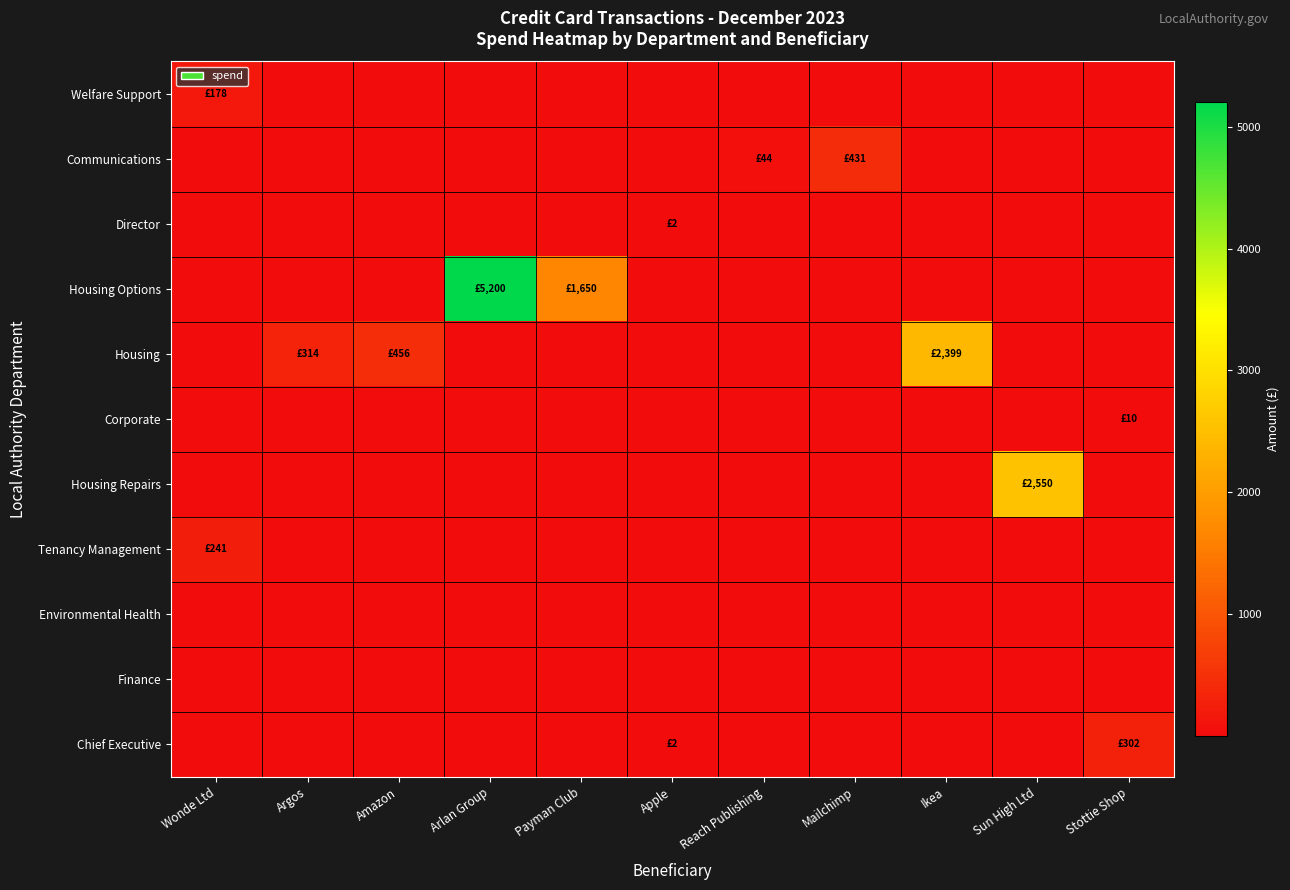

Count the number of data series in this chart.

11